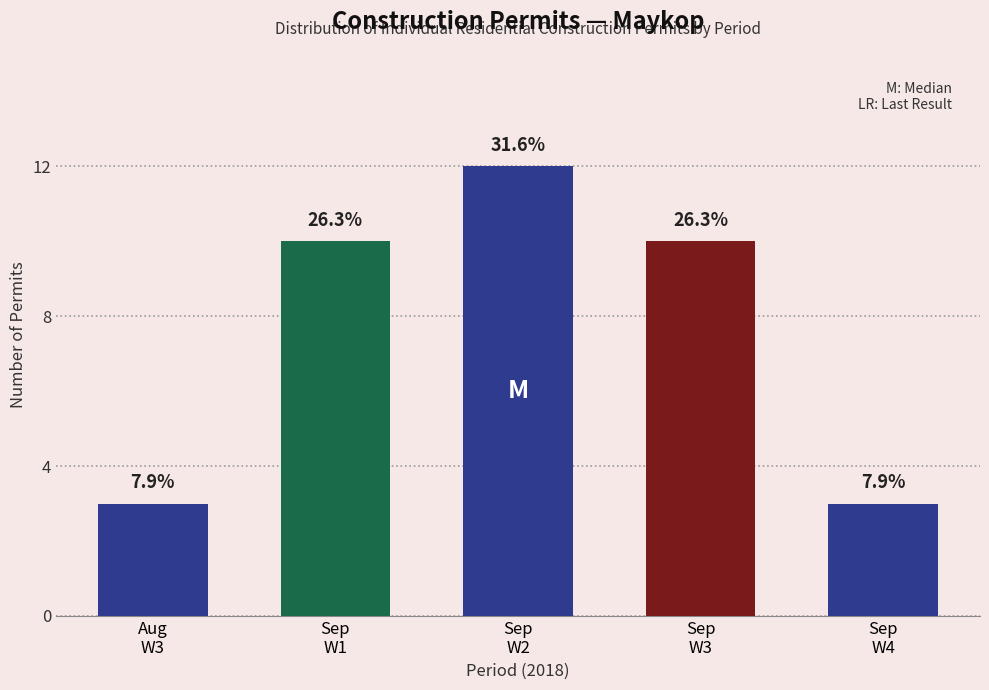

How many bars are there in total?

5